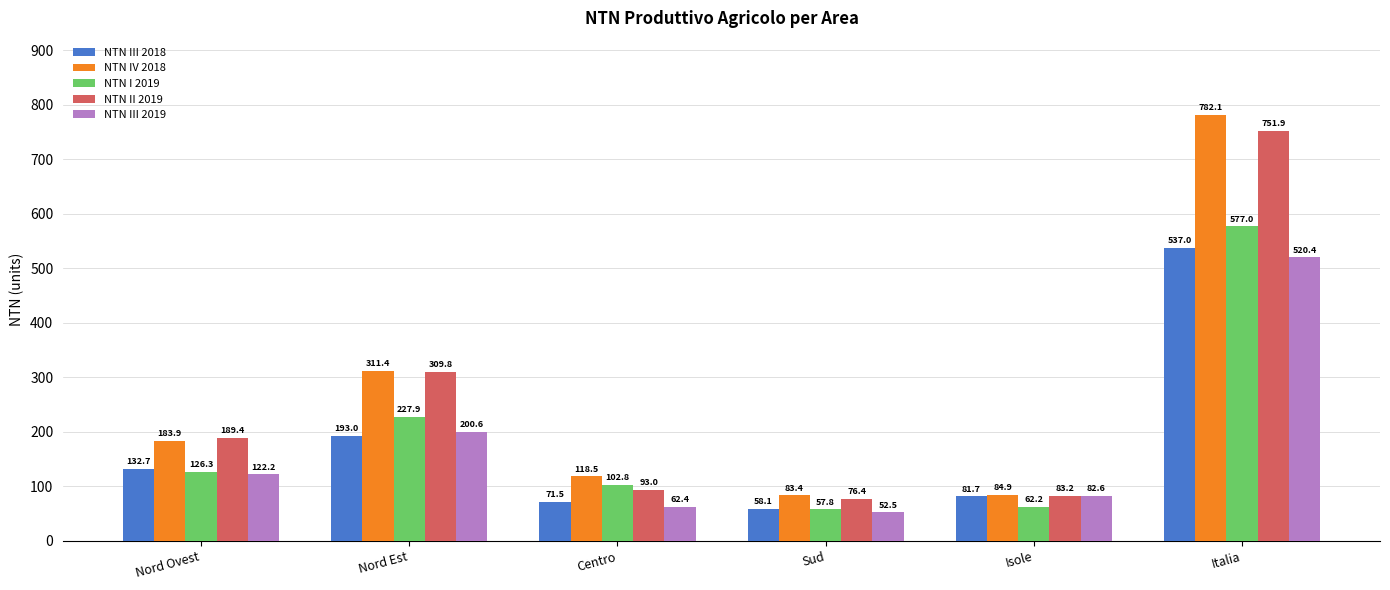

Is it true that NTN I 2019 equals 62.2 at Isole?

True